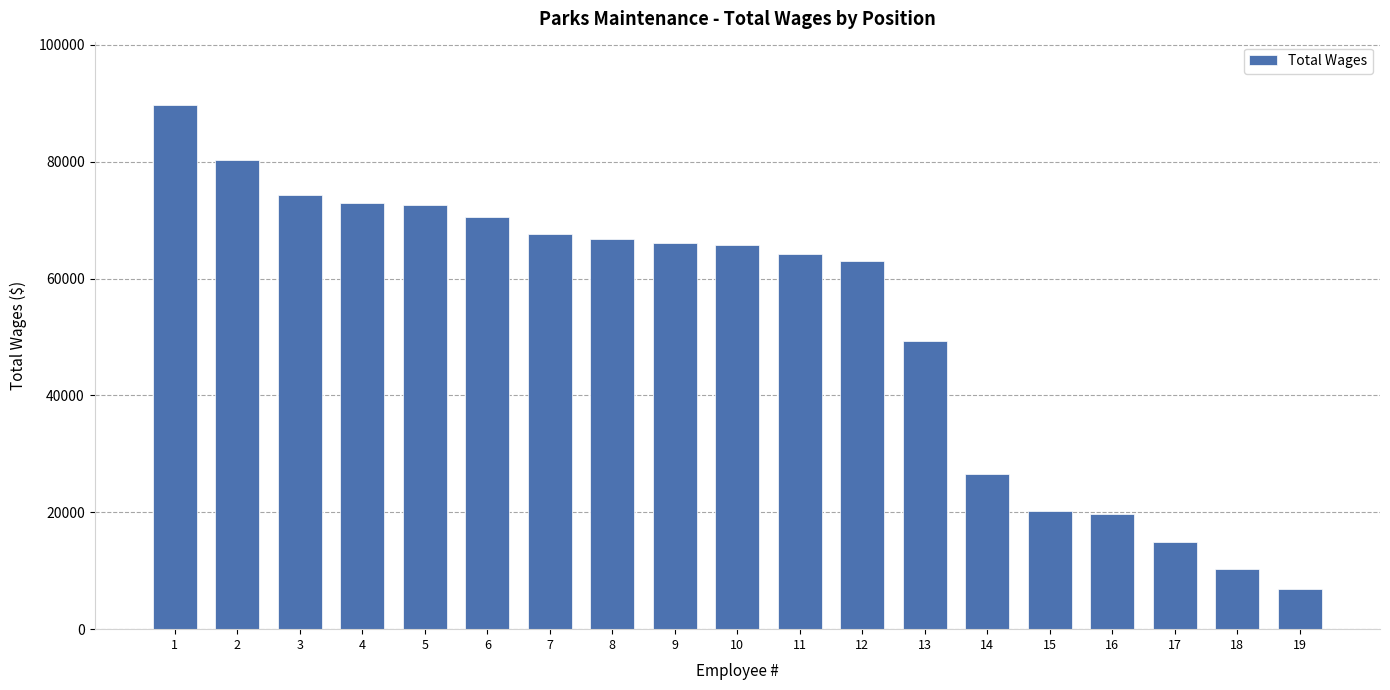

What is the value of the 8th bar from the left?

66761